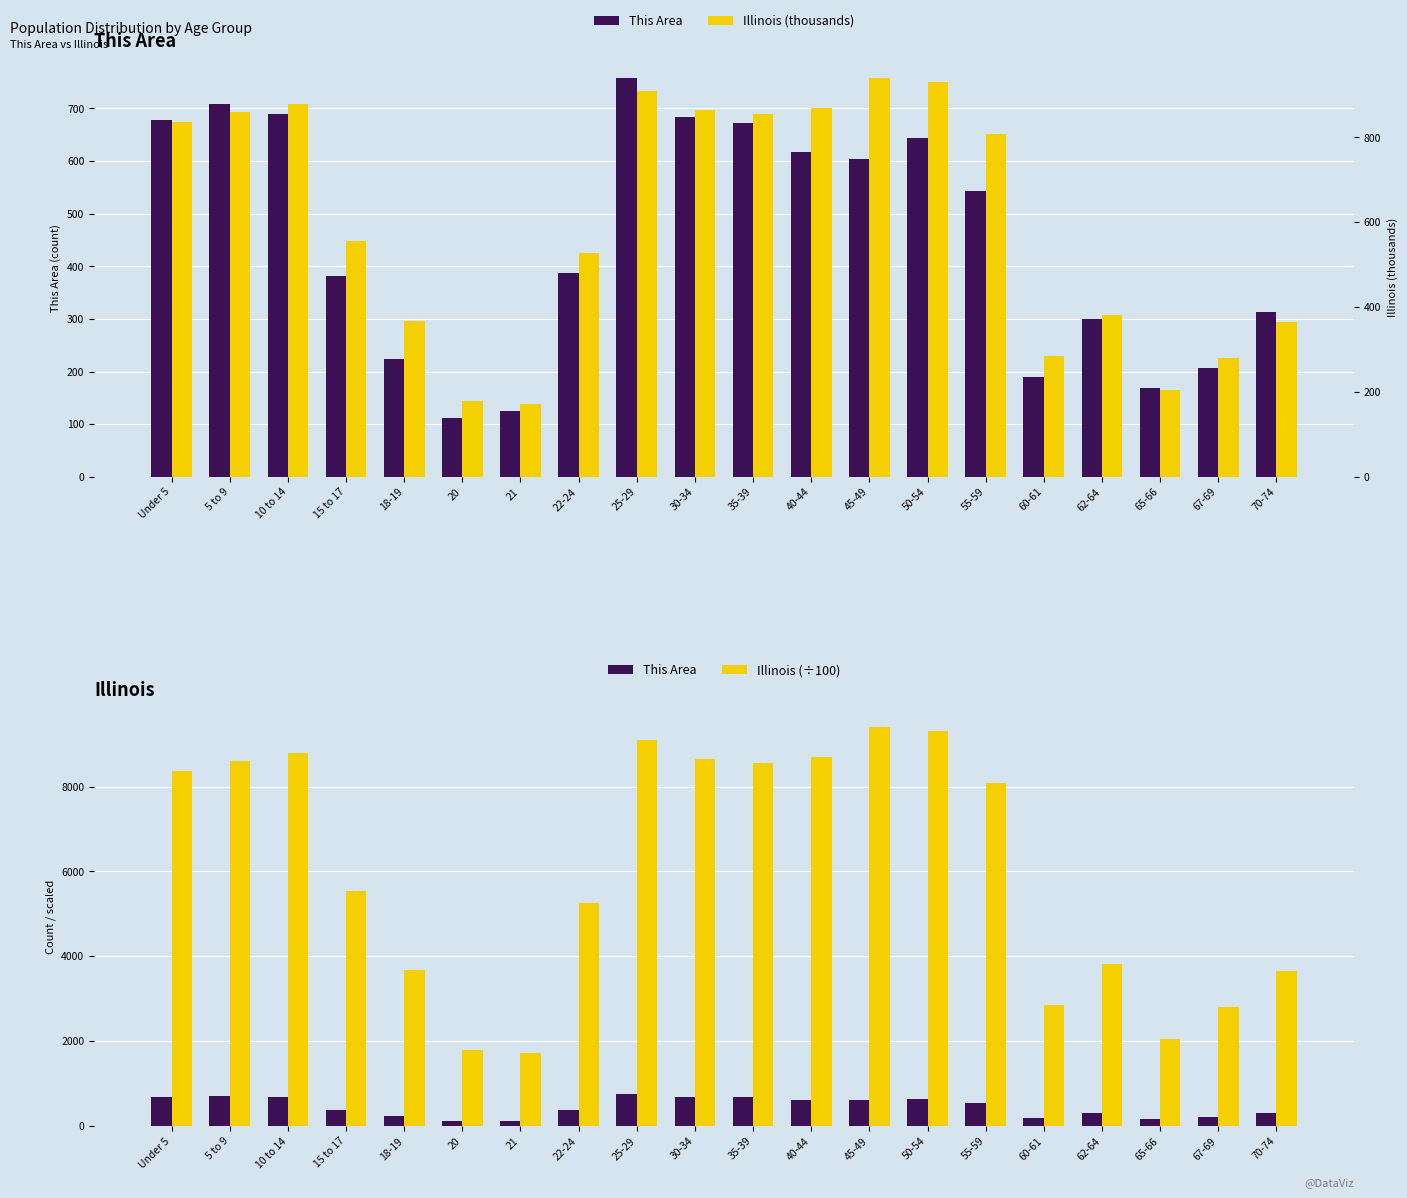

Reading left to right, what are all the values shown in this chart?

This Area: Under 5=678.0	5 to 9=708.0	10 to 14=690.0	15 to 17=381.0	18-19=224.0	20=112.0	21=126.0	22-24=387.0	25-29=758.0	30-34=683.0	35-39=673.0	40-44=617.0	45-49=604.0	50-54=643.0	55-59=543.0	60-61=189.0	62-64=300.0	65-66=168.0	67-69=206.0	70-74=314.0
Illinois (thousands): Under 5=835.6	5 to 9=859.4	10 to 14=879.4	15 to 17=554.7	18-19=367.3	20=179.6	21=172.8	22-24=526.6	25-29=910.3	30-34=865.7	35-39=855.8	40-44=870.1	45-49=940.1	50-54=930.8	55-59=807.8	60-61=284.2	62-64=381.2	65-66=205.3	67-69=279.8	70-74=364.5
Illinois (÷100): Under 5=8355.8	5 to 9=8594.0	10 to 14=8794.5	15 to 17=5547.5	18-19=3673.4	20=1796.1	21=1728.0	22-24=5265.6	25-29=9102.7	30-34=8656.8	35-39=8557.9	40-44=8701.0	45-49=9400.9	50-54=9307.9	55-59=8077.8	60-61=2841.8	62-64=3812.5	65-66=2052.7	67-69=2797.9	70-74=3644.8